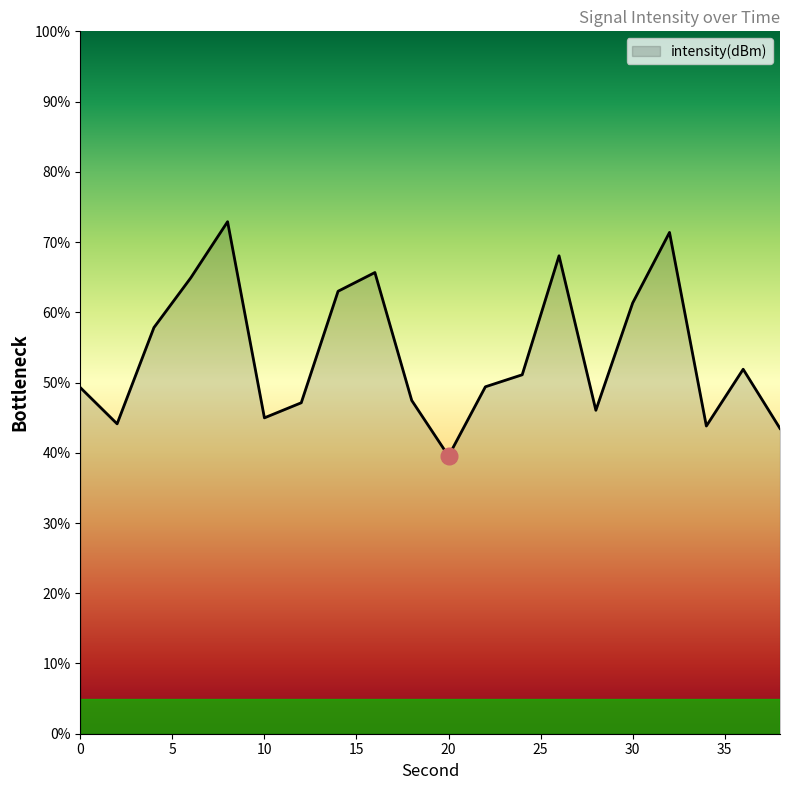

What is the sum of all values?

1083.2